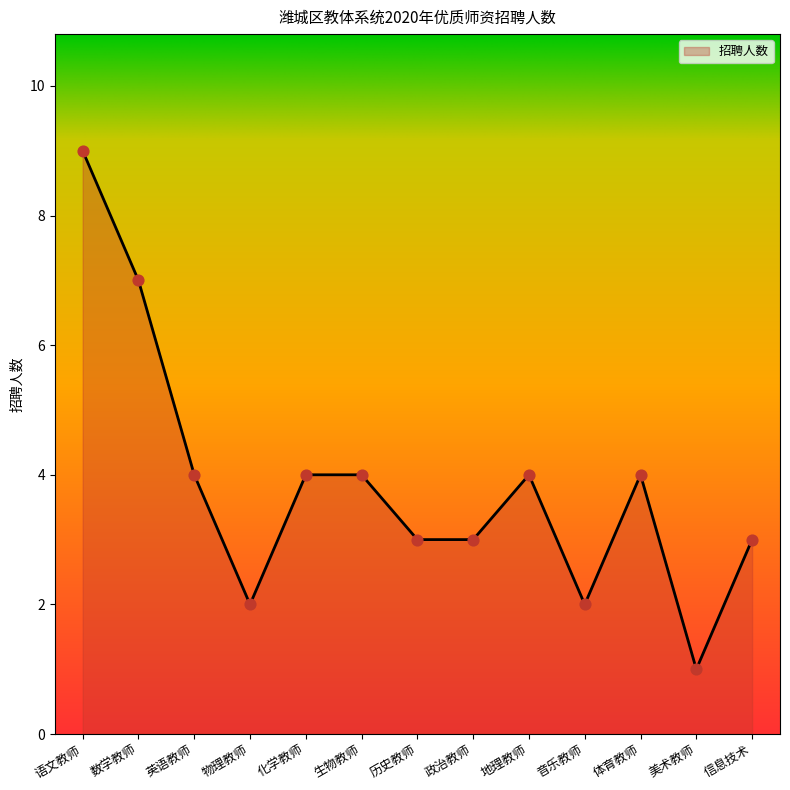

What is the change in value from 音乐教师 to 信息技术?

+1